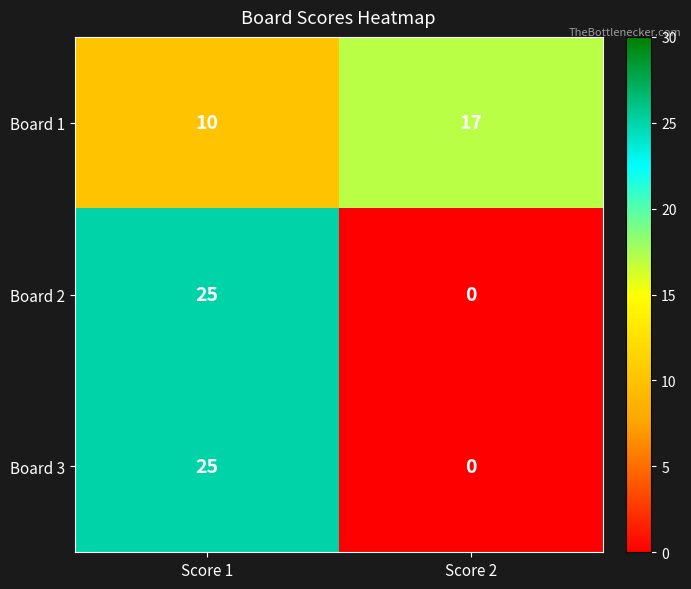

What is the total value across all series at Score 1?

60